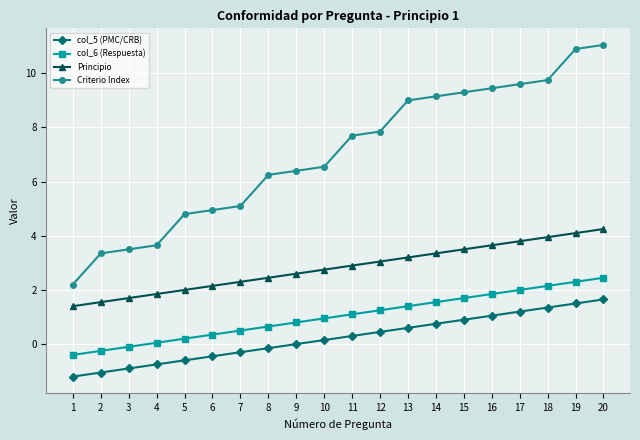

What is the maximum value for col_6 (Respuesta)?

2.5